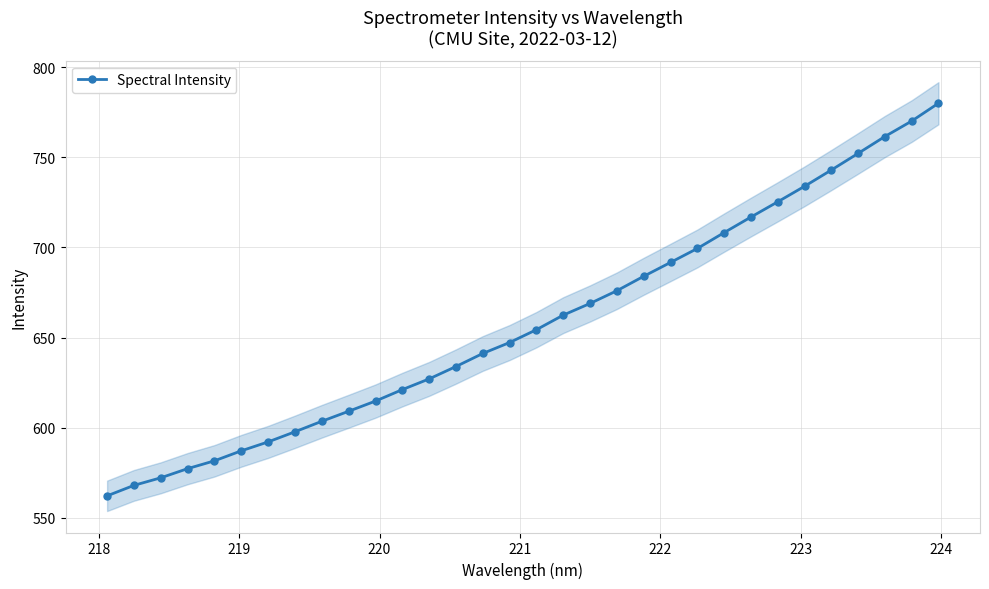

What is the minimum value for Spectral Intensity?

562.2